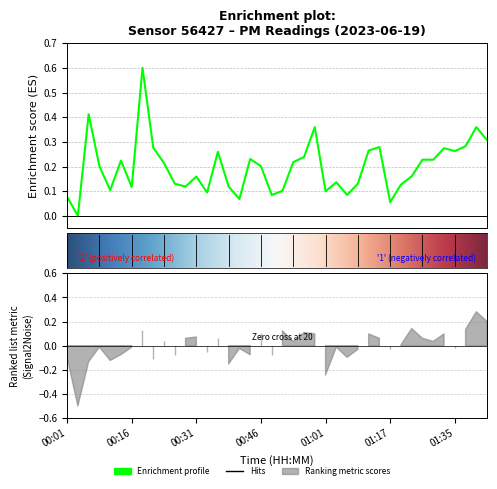

Which label corresponds to the smallest value in the chart?

00:03